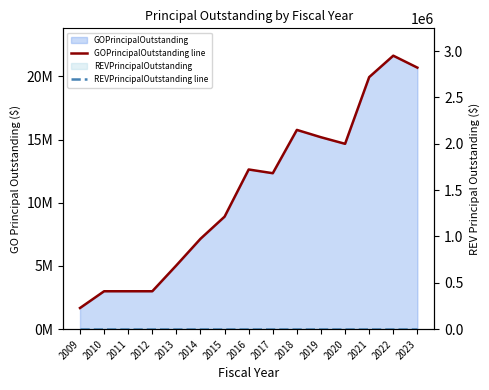

What is the total value across all series at 2016?

12630000